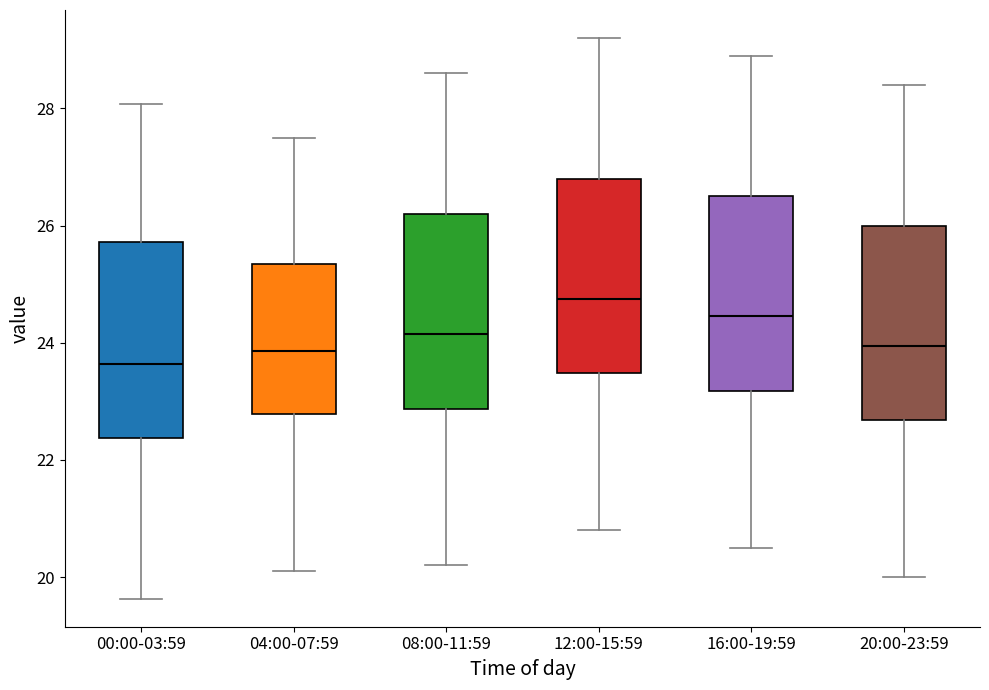

Reading left to right, read every box against the y-axis: the position of its median line, the range the box covers, and the ends of its whiskers. The values are not printed on the chart, so give them approximately, as read against the axis.

00:00-03:59: median 23.6, box 22.4 to 25.8, whiskers 19.6 to 28.0
04:00-07:59: median 23.8, box 22.8 to 25.4, whiskers 20.2 to 27.6
08:00-11:59: median 24.2, box 22.8 to 26.2, whiskers 20.2 to 28.6
12:00-15:59: median 24.8, box 23.4 to 26.8, whiskers 20.8 to 29.2
16:00-19:59: median 24.4, box 23.2 to 26.6, whiskers 20.6 to 29.0
20:00-23:59: median 24.0, box 22.6 to 26.0, whiskers 20.0 to 28.4